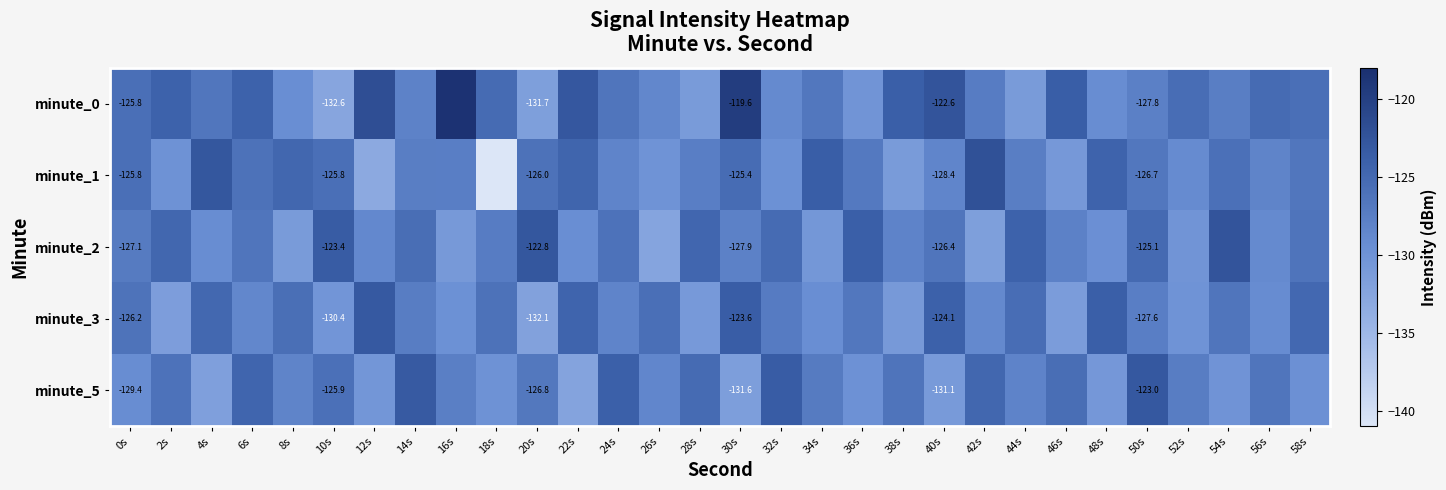

At 20s, list the series in order from smallest to largest.

minute_3, minute_0, minute_5, minute_1, minute_2